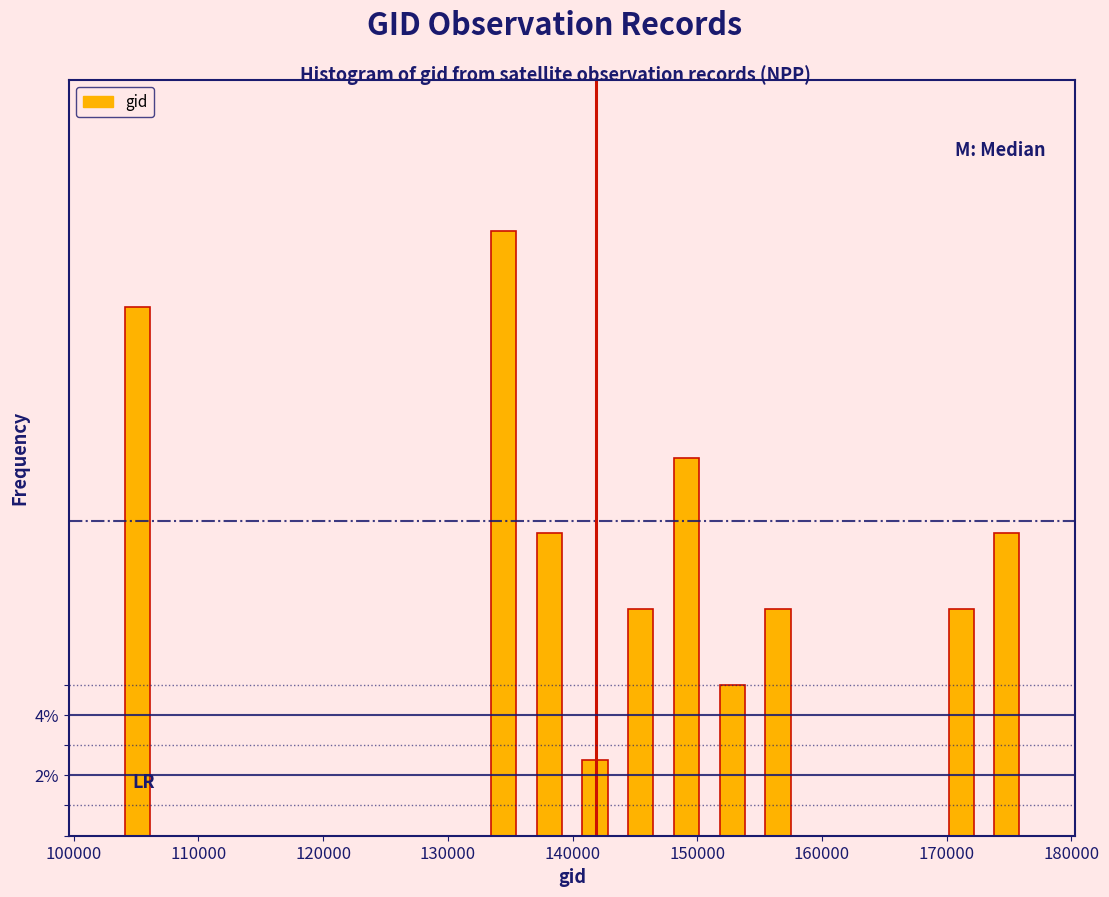

Read against the x-axis, roughly where is the centre of the tallest bar?

134000